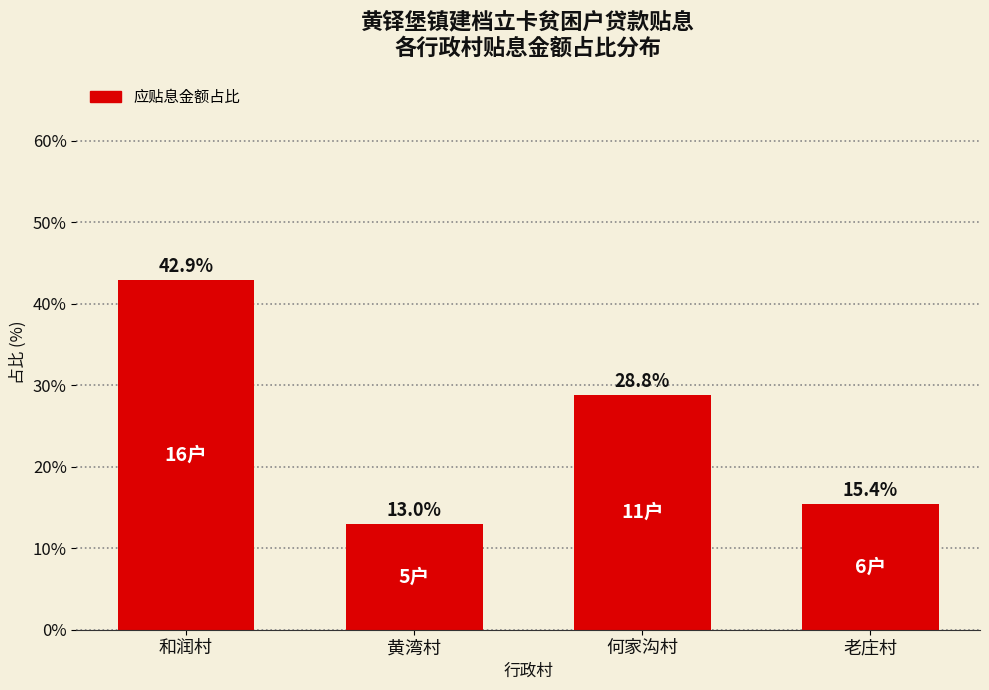

Reading left to right, transcribe all the data shown in this chart.

42.9	13.0	28.8	15.4